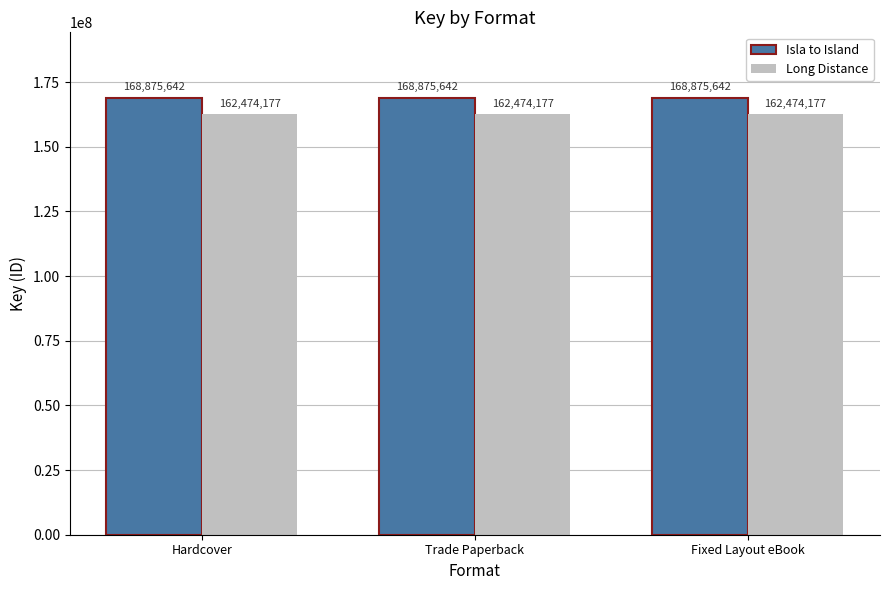

What is the greatest value displayed?

168875642